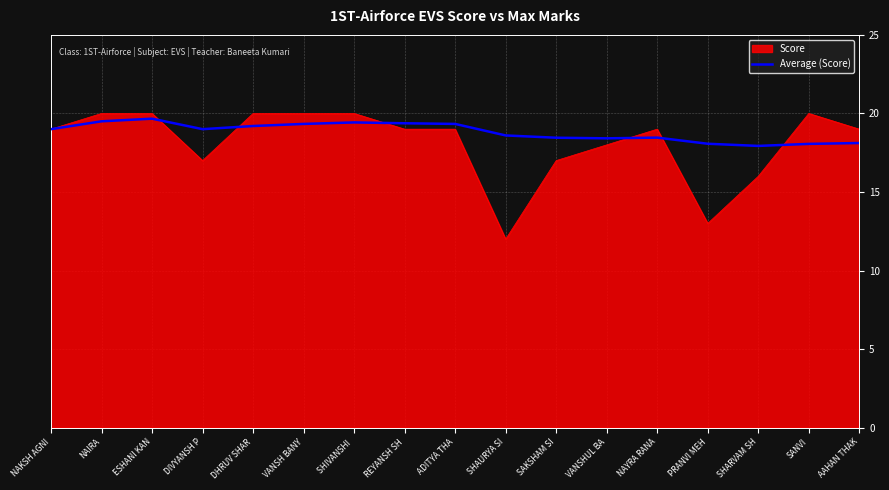

Which series changed the most between PRANVI MEH and AAHAN THAK?

Score